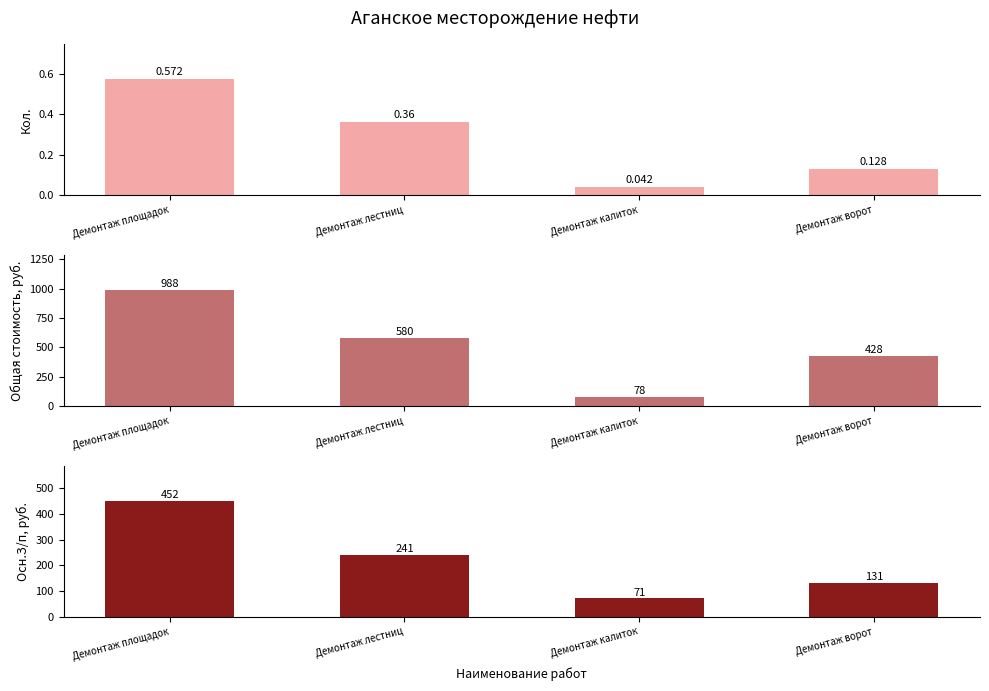

Between Демонтаж площадок and Демонтаж лестниц, which series saw the biggest shift?

Общая стоимость